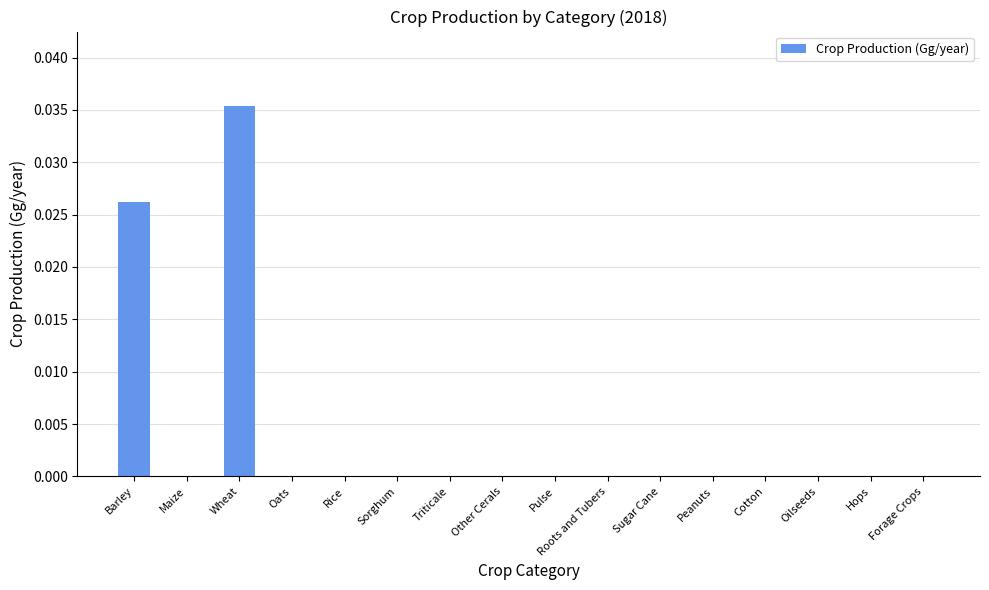

True or false: the data shows 0.0 at Peanuts.

True